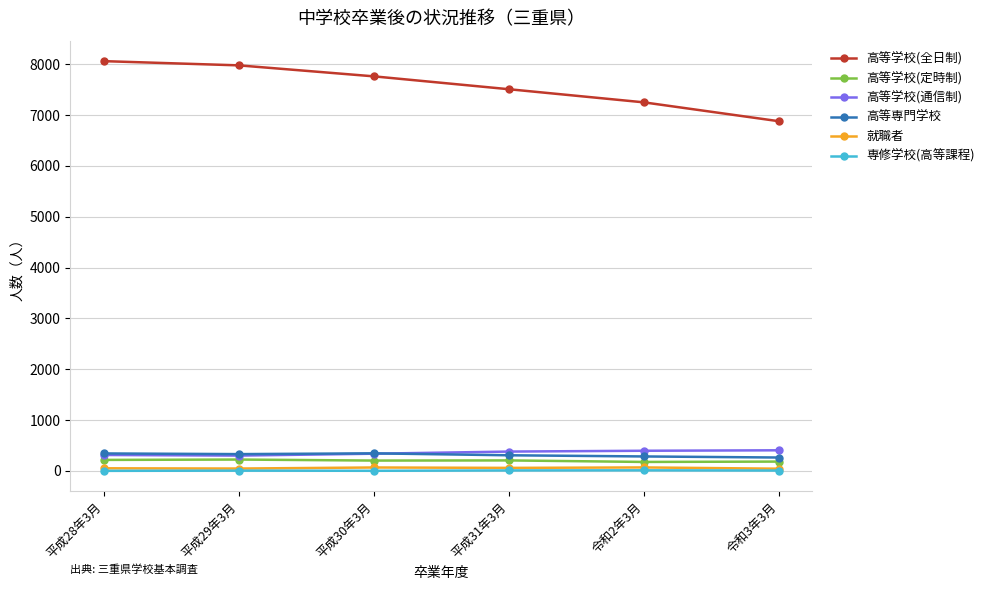

What is the label of the 2nd point from the left?

平成29年3月